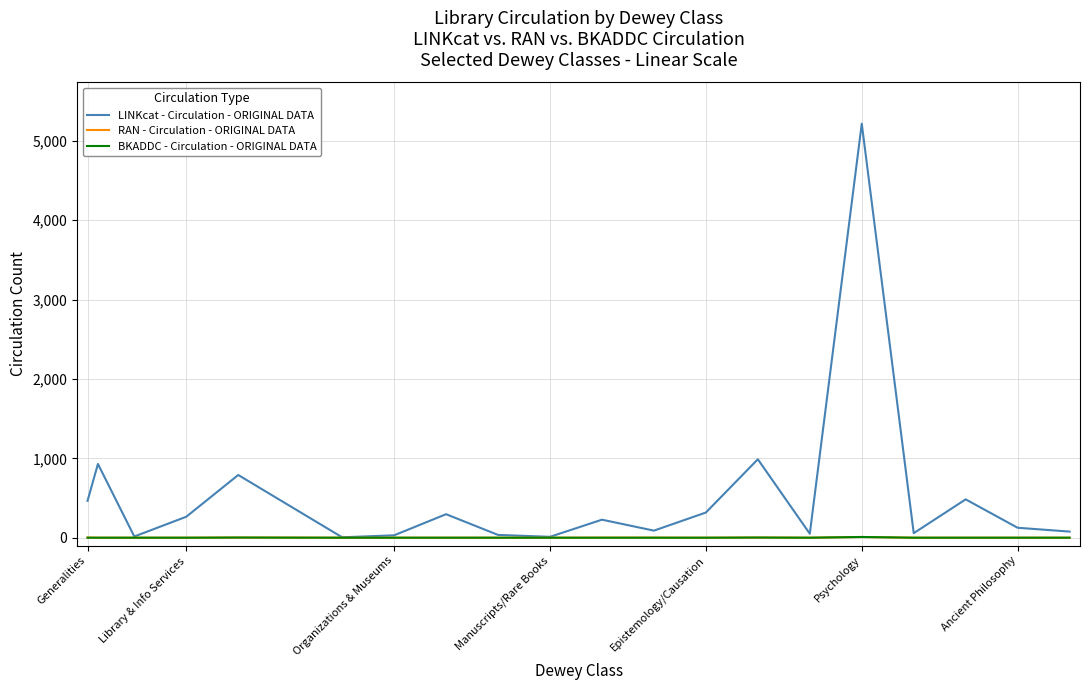

What is the sum of all RAN - Circulation - ORIGINAL DATA values?

17